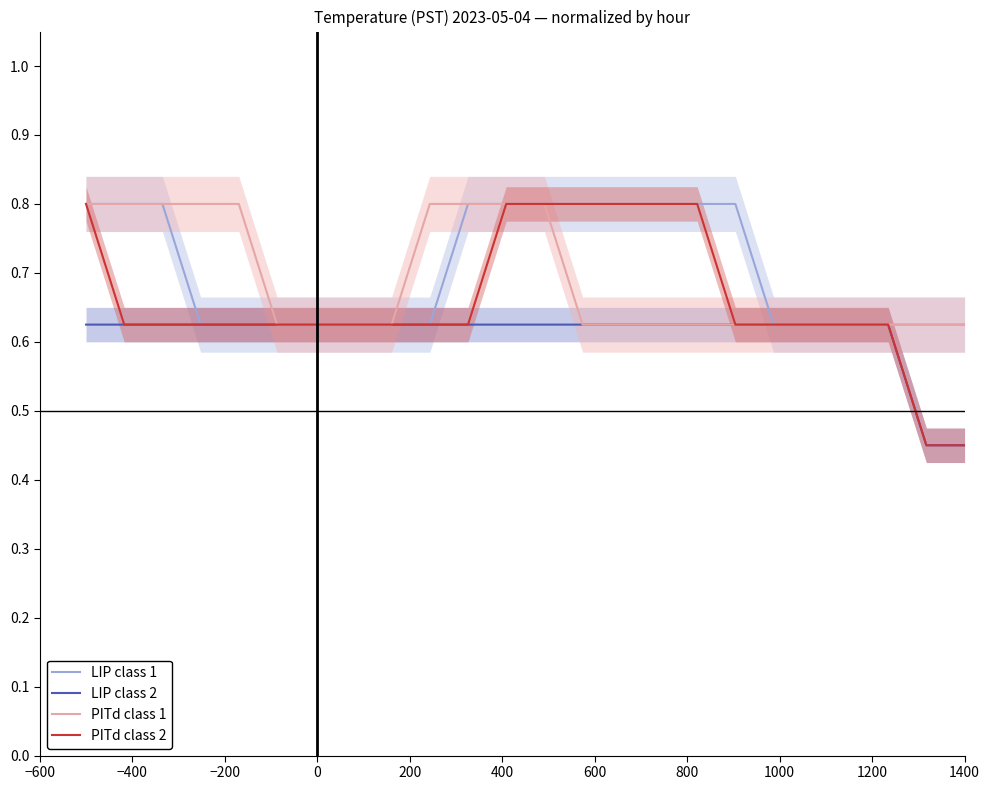

How many lines are shown in the chart?

4